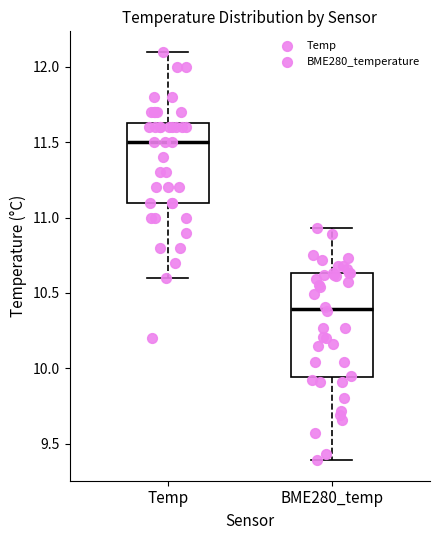

Comparing the boxes themselves (not the whiskers), which one is the tallest?

BME280_temp